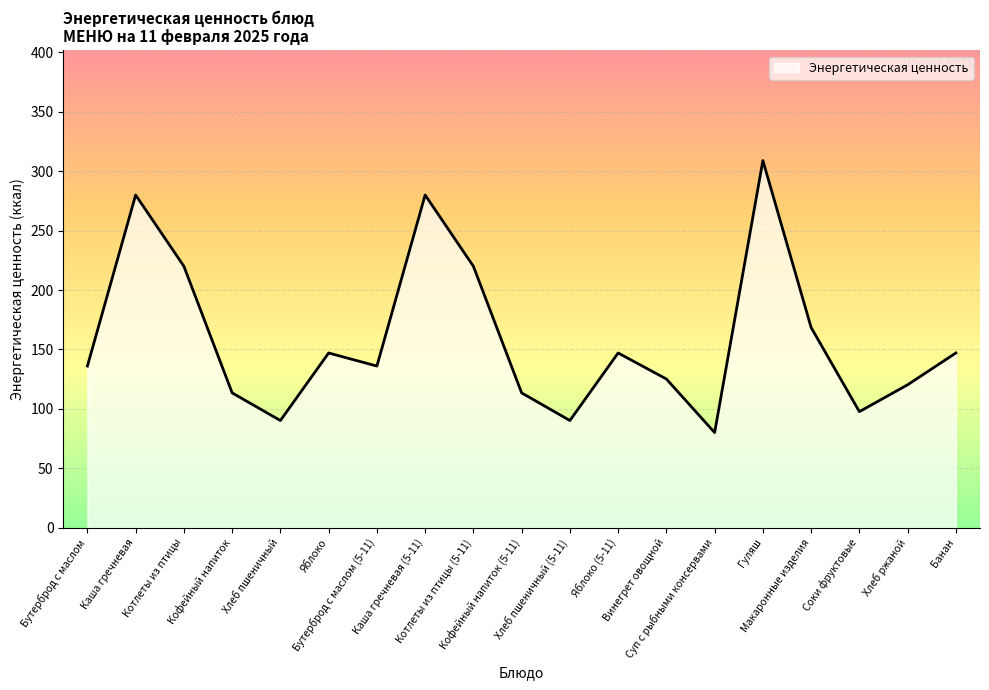

What is the sum of the values at Банан and Яблоко (5-11)?

294.0